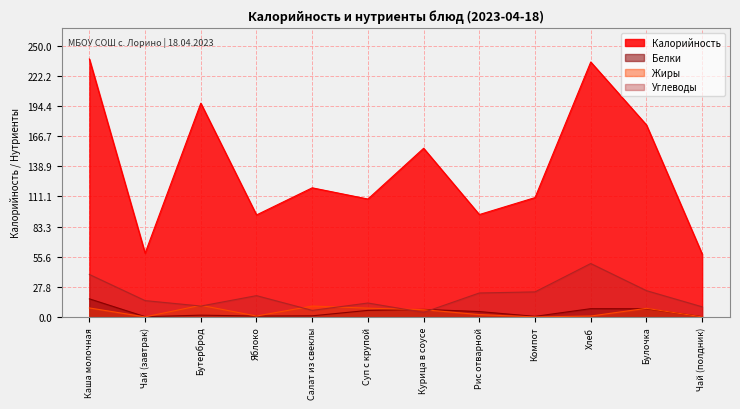

How many lines are shown in the chart?

4